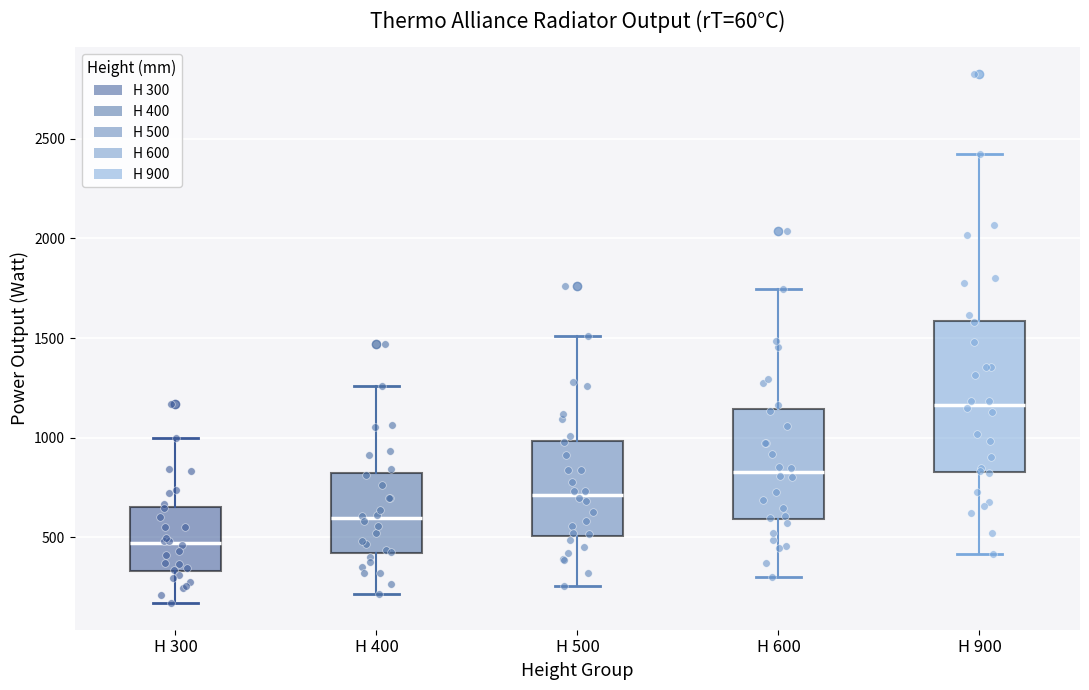

Comparing the boxes themselves (not the whiskers), which one is the tallest?

H 900